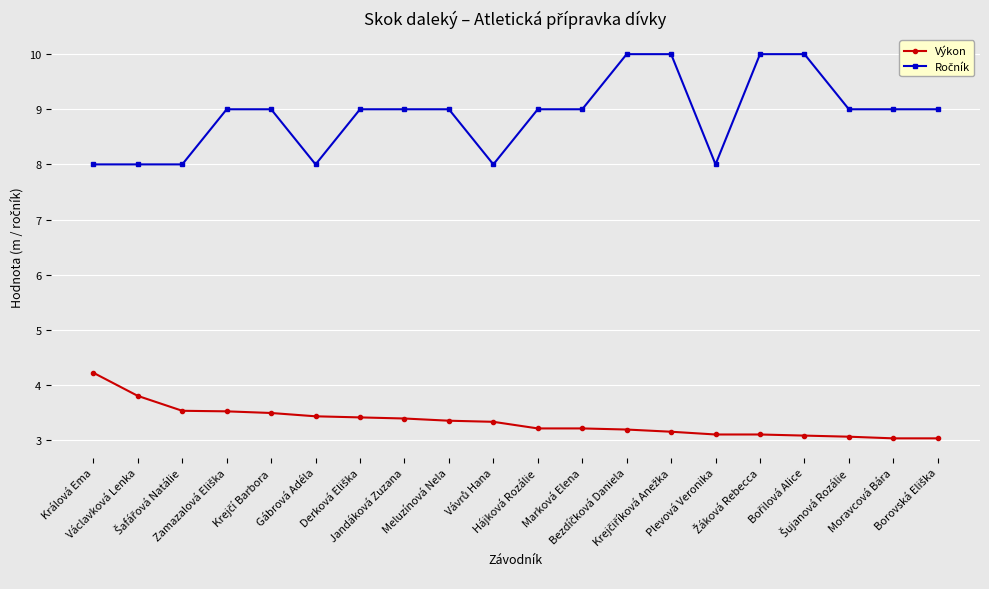

Does the chart display data point markers on the line(s)?

Yes